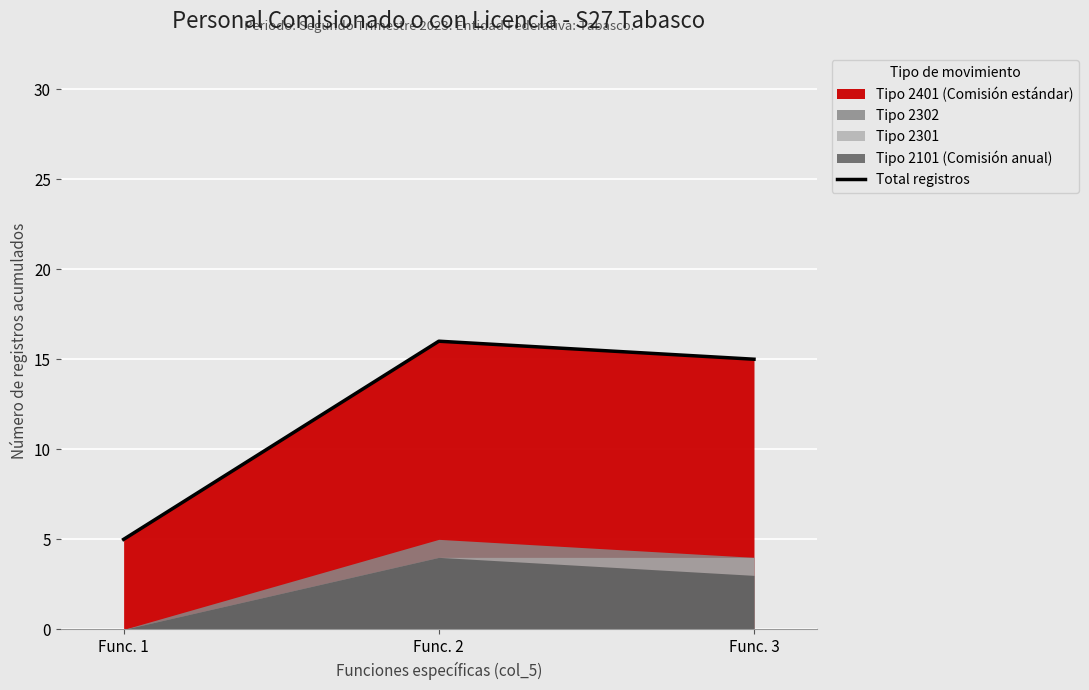

Is it true that the value at Func. 1 is 1?

False